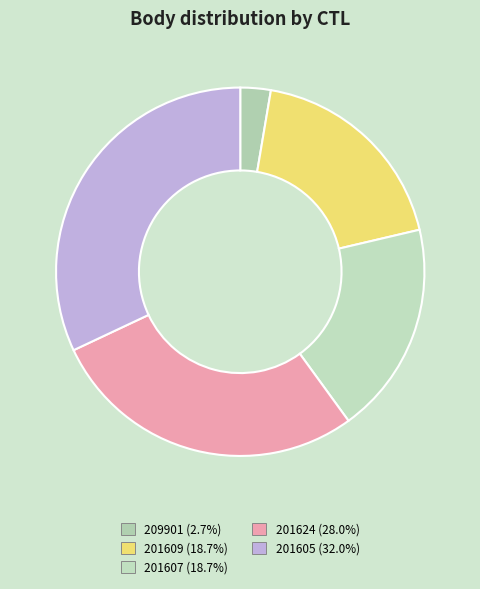

True or false: 201624 accounts for 16% of the total.

False